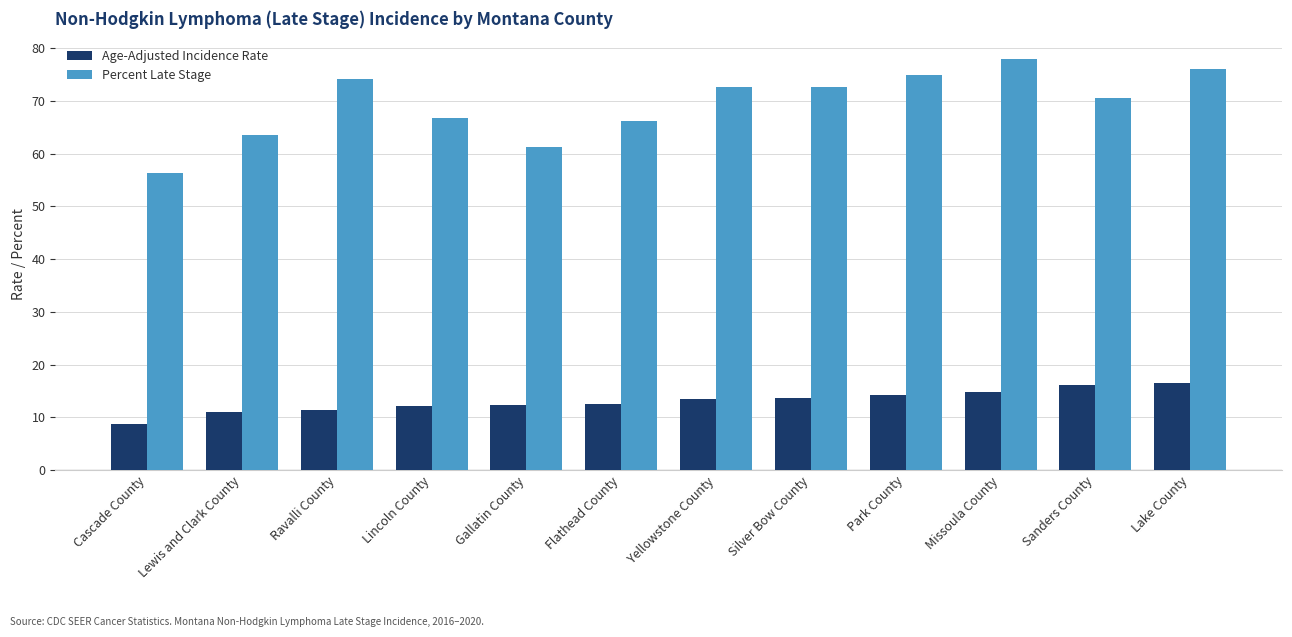

Is the value of Percent Late Stage at Flathead County greater than the value of Age-Adjusted Incidence Rate at Ravalli County?

Yes